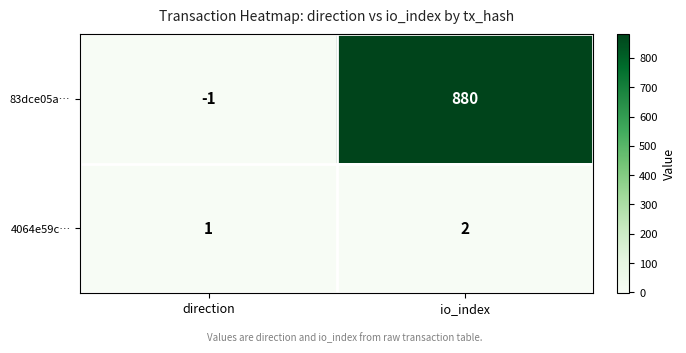

Reading left to right, extract all data points from this chart.

83dce05a…: -1	880
4064e59c…: 1	2